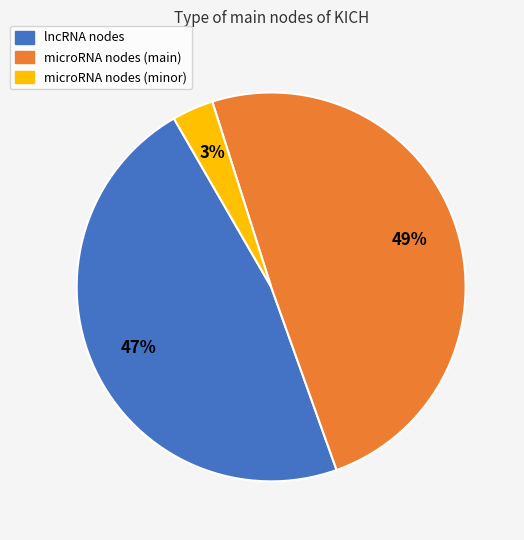

Is there any slice that represents more than half of the pie?

No